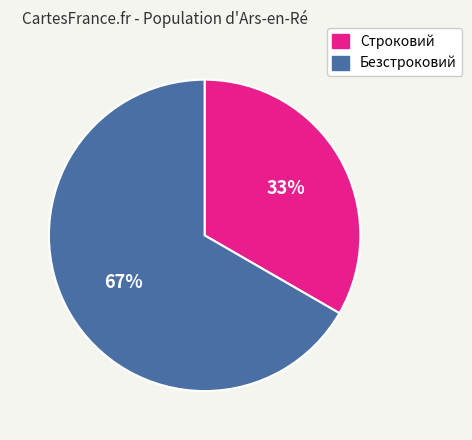

Which category has the biggest portion of the pie?

Безстроковий